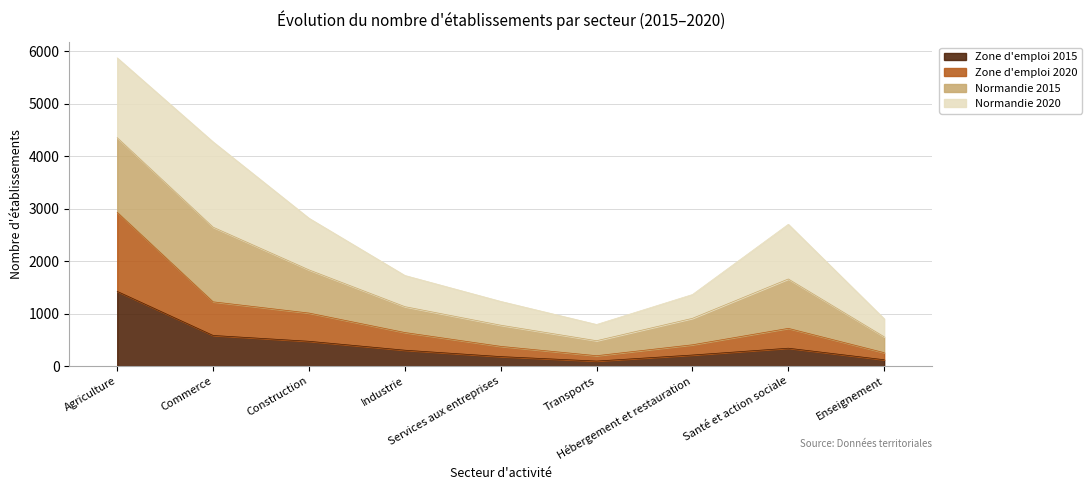

How many lines are shown in the chart?

4